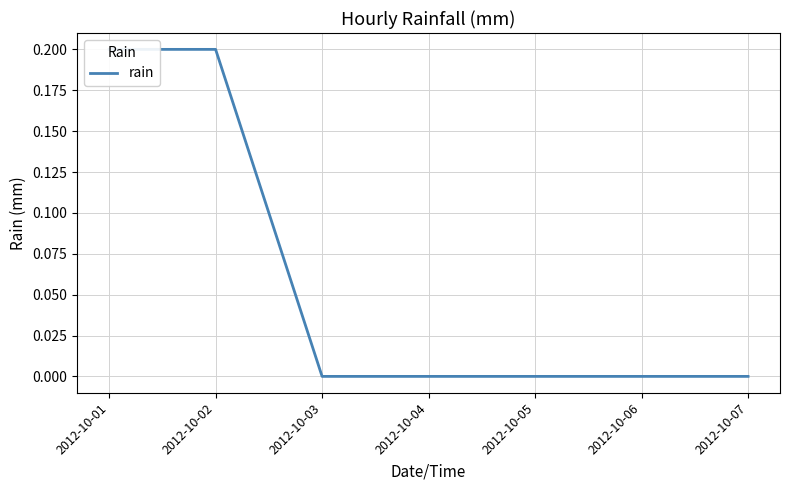

How many positive values are there?

2